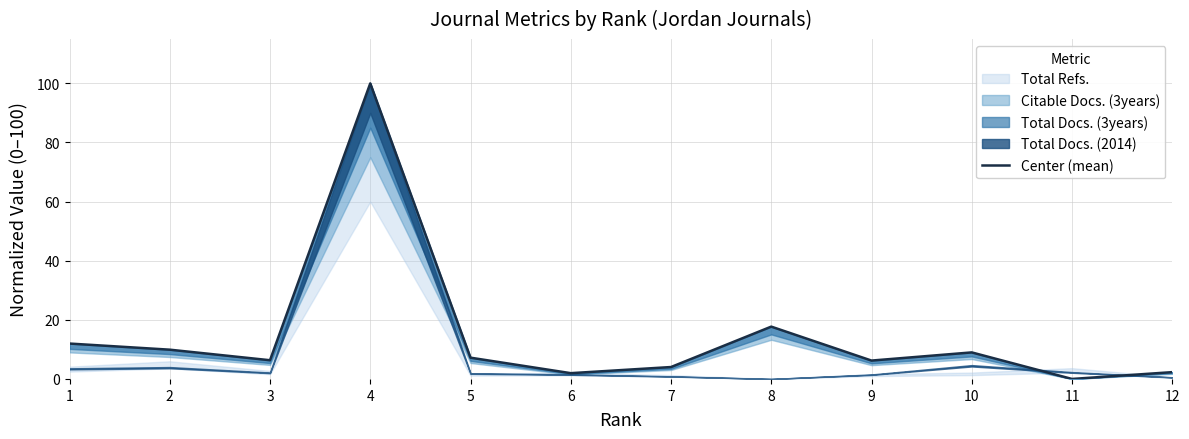

List the labels in order of value, largest first.

4, 8, 1, 2, 10, 5, 3, 9, 7, 12, 6, 11